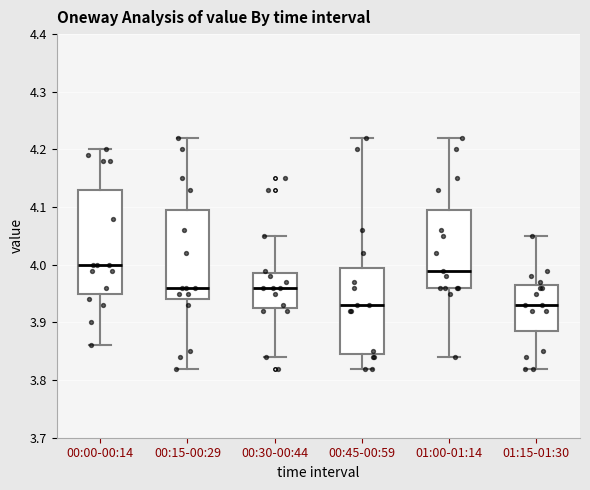

Reading left to right, transcribe this box plot: for each box, give where its median line is, the range the box spans, and where its two whiskers end, as read against the y-axis. The values are not printed on the chart, so give them approximately, as read against the axis.

00:00-00:14: median 4.00, box 3.95 to 4.13, whiskers 3.86 to 4.20
00:15-00:29: median 3.96, box 3.94 to 4.10, whiskers 3.82 to 4.22
00:30-00:44: median 3.96, box 3.93 to 3.99, whiskers 3.84 to 4.05
00:45-00:59: median 3.93, box 3.85 to 4.00, whiskers 3.82 to 4.22
01:00-01:14: median 3.99, box 3.96 to 4.10, whiskers 3.84 to 4.22
01:15-01:30: median 3.93, box 3.89 to 3.97, whiskers 3.82 to 4.05